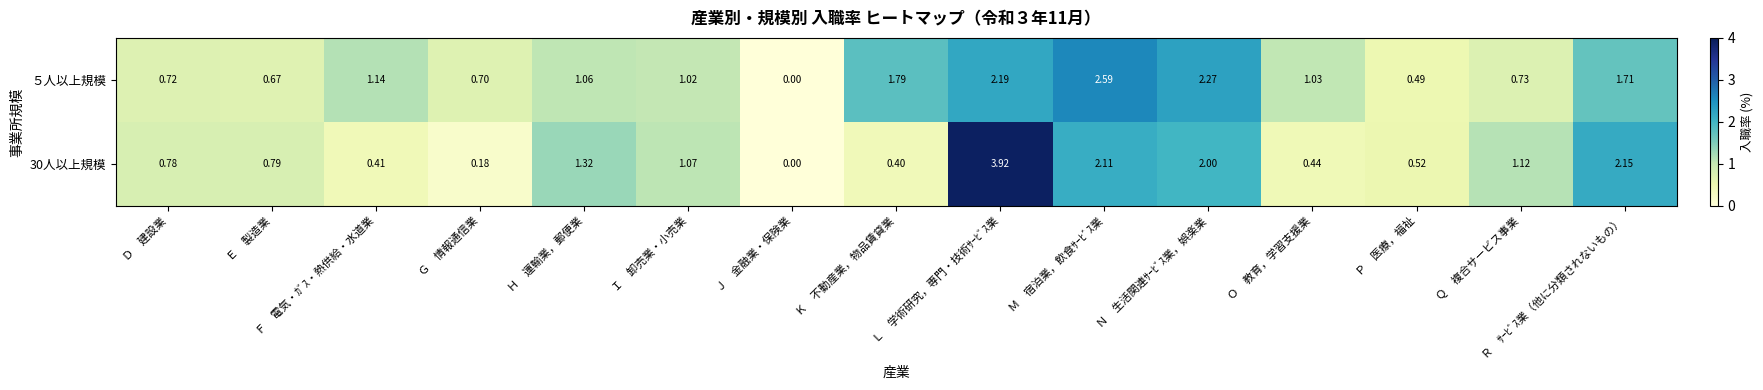

Rank the series by their average value, from lowest to highest.

30人以上規模, ５人以上規模